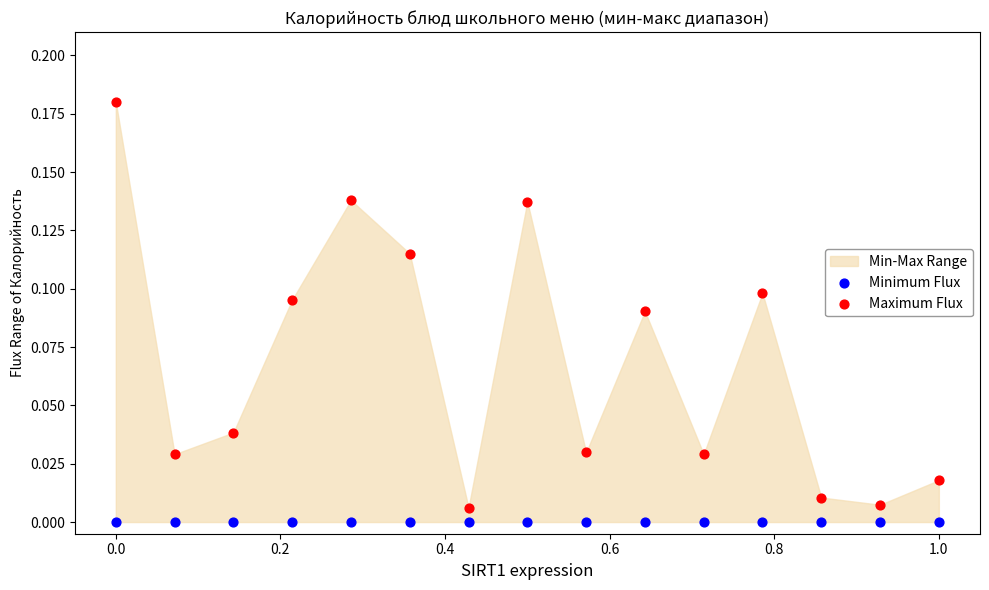

Which series reaches the maximum Y coordinate?

Maximum Flux